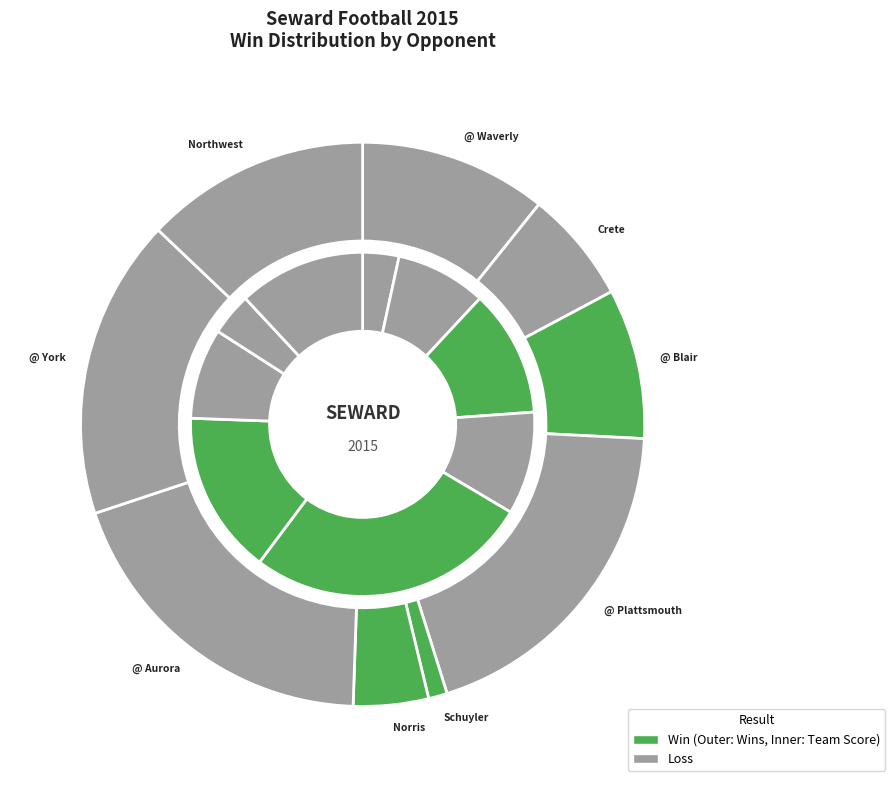

What is the difference between the highest and lowest values at @ York?

7